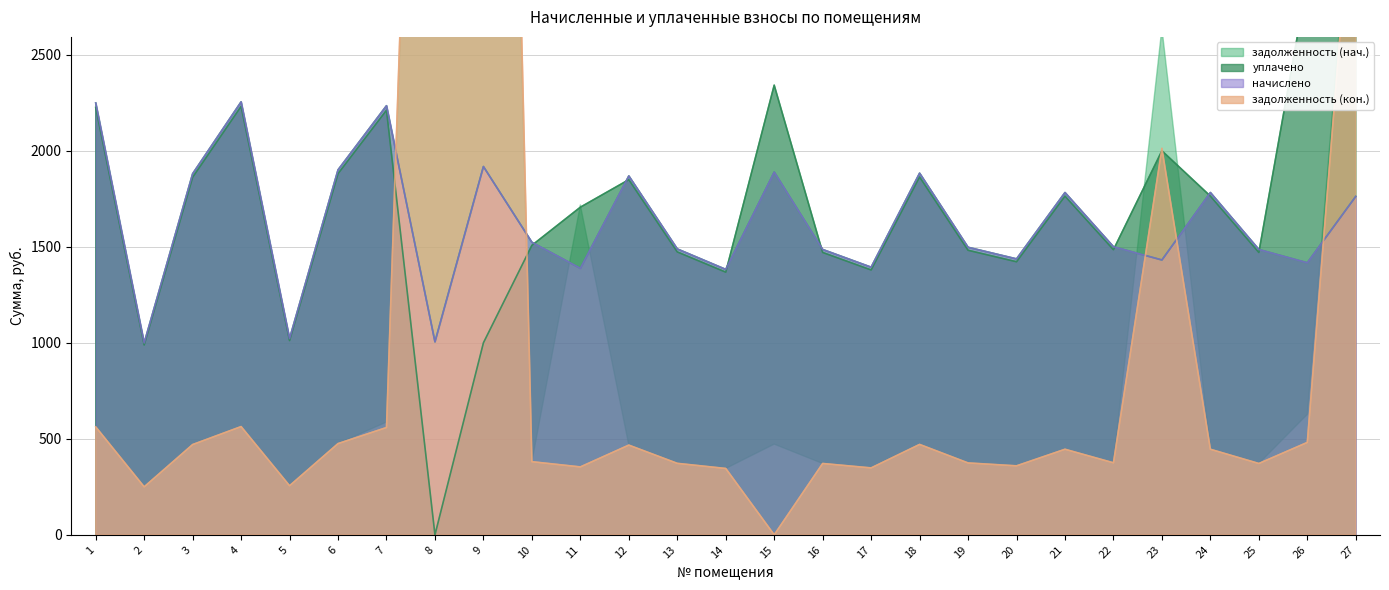

At which category is the sum across all series the highest?

9